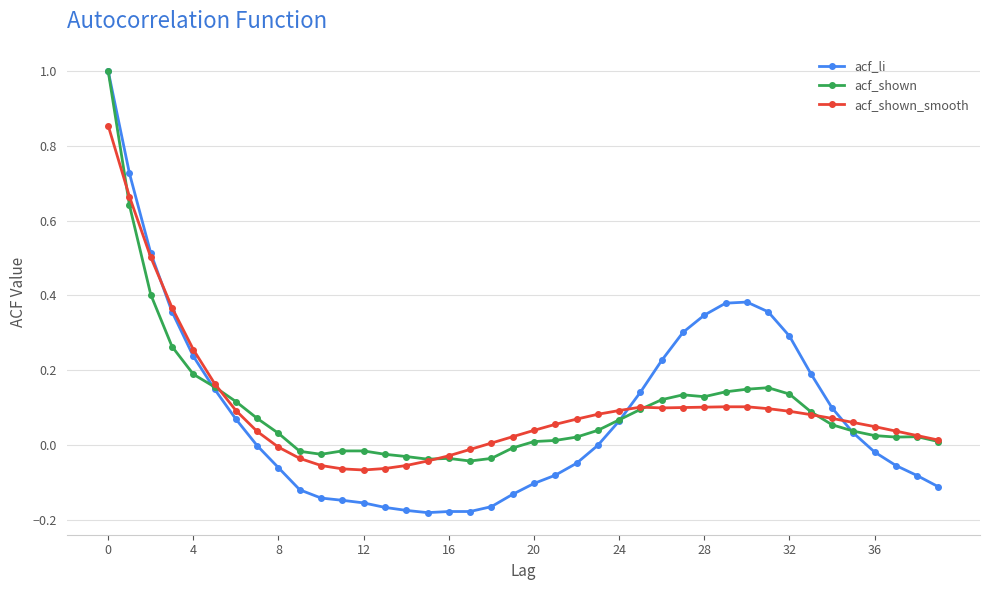

What is the greatest value displayed?

1.0